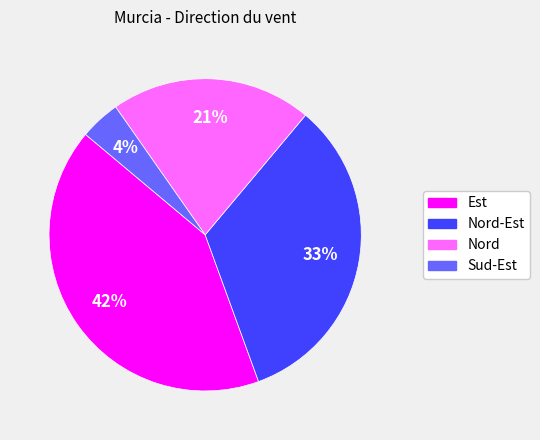

Is there any slice that represents more than half of the pie?

No